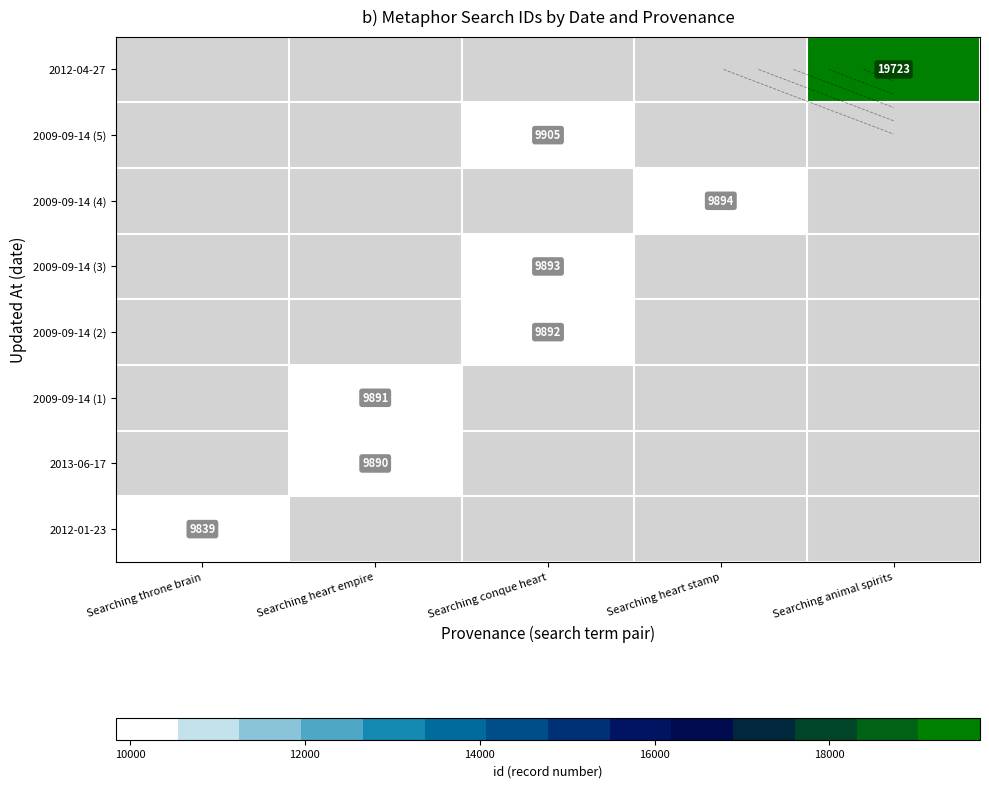

Which has a higher value, Searching heart stamp or Searching conque heart?

Searching conque heart